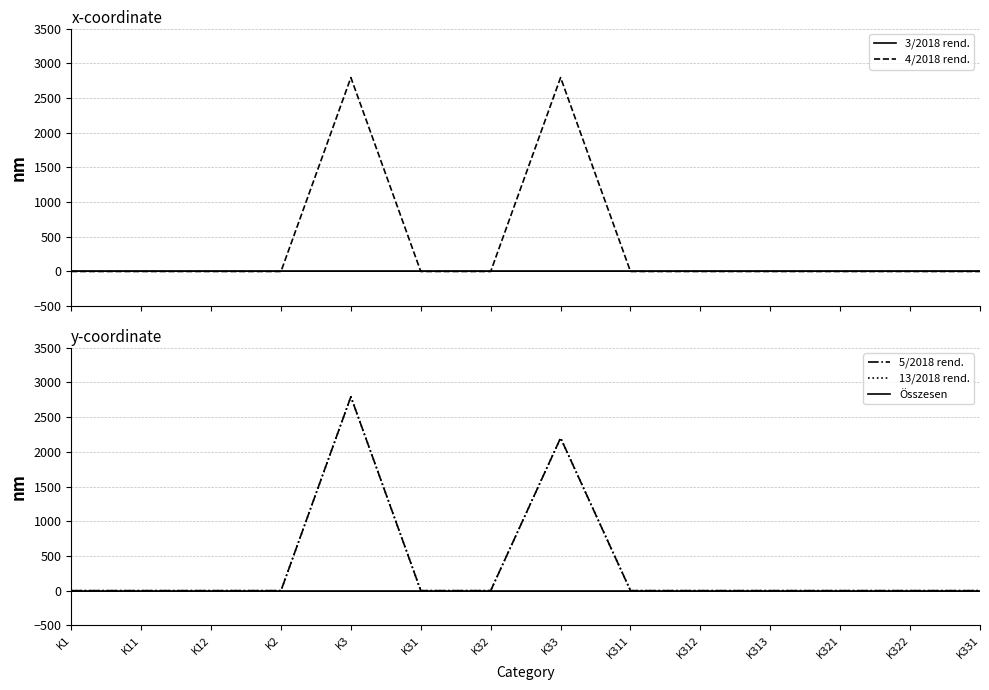

Reading right to left, what are all the values shown in this chart?

3/2018 rend.: K331=0	K322=0	K321=0	K313=0	K312=0	K311=0	K33=0	K32=0	K31=0	K3=0	K2=0	K12=0	K11=0	K1=0
4/2018 rend.: K331=0	K322=0	K321=0	K313=0	K312=0	K311=0	K33=2794	K32=0	K31=0	K3=2794	K2=0	K12=0	K11=0	K1=0
5/2018 rend.: K331=0	K322=0	K321=0	K313=0	K312=0	K311=0	K33=2200	K32=0	K31=0	K3=2794	K2=0	K12=0	K11=0	K1=0
13/2018 rend.: K331=0	K322=0	K321=0	K313=0	K312=0	K311=0	K33=2200	K32=0	K31=0	K3=2794	K2=0	K12=0	K11=0	K1=0
Összesen: K331=0	K322=0	K321=0	K313=0	K312=0	K311=0	K33=0	K32=0	K31=0	K3=0	K2=0	K12=0	K11=0	K1=0